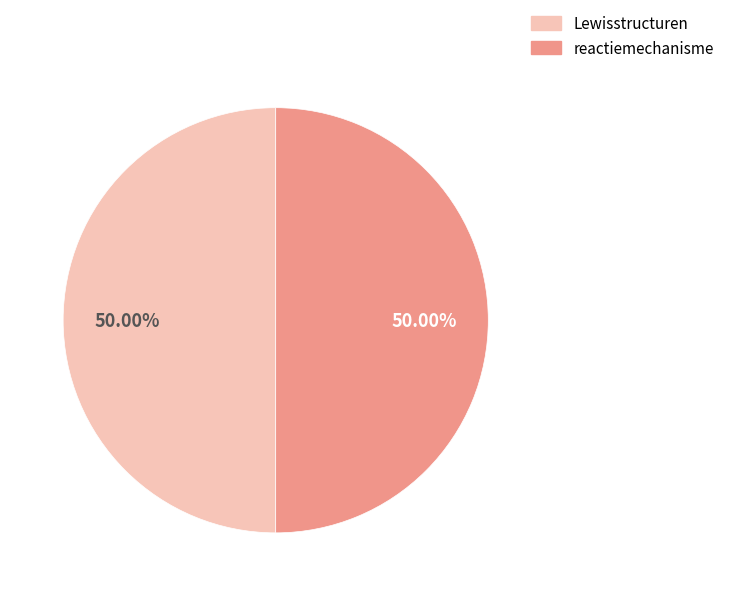

How much of the chart is everything except Lewisstructuren?

50.0%